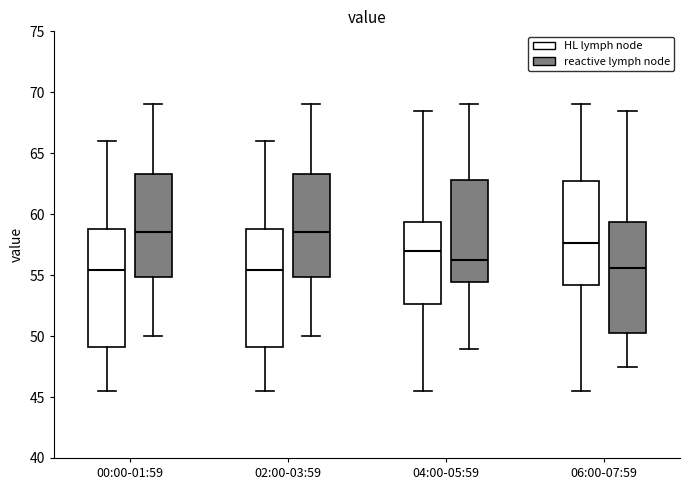

Reading left to right, read every box against the y-axis: the position of its median line, the range the box covers, and the ends of its whiskers. The values are not printed on the chart, so give them approximately, as read against the axis.

00:00-01:59 (HL lymph node): median 55.5, box 49.0 to 59.0, whiskers 45.5 to 66.0
00:00-01:59 (reactive lymph node): median 58.5, box 55.0 to 63.5, whiskers 50.0 to 69.0
02:00-03:59 (HL lymph node): median 55.5, box 49.0 to 59.0, whiskers 45.5 to 66.0
02:00-03:59 (reactive lymph node): median 58.5, box 55.0 to 63.5, whiskers 50.0 to 69.0
04:00-05:59 (HL lymph node): median 57.0, box 52.5 to 59.5, whiskers 45.5 to 68.5
04:00-05:59 (reactive lymph node): median 56.0, box 54.5 to 63.0, whiskers 49.0 to 69.0
06:00-07:59 (HL lymph node): median 57.5, box 54.0 to 62.5, whiskers 45.5 to 69.0
06:00-07:59 (reactive lymph node): median 55.5, box 50.5 to 59.5, whiskers 47.5 to 68.5